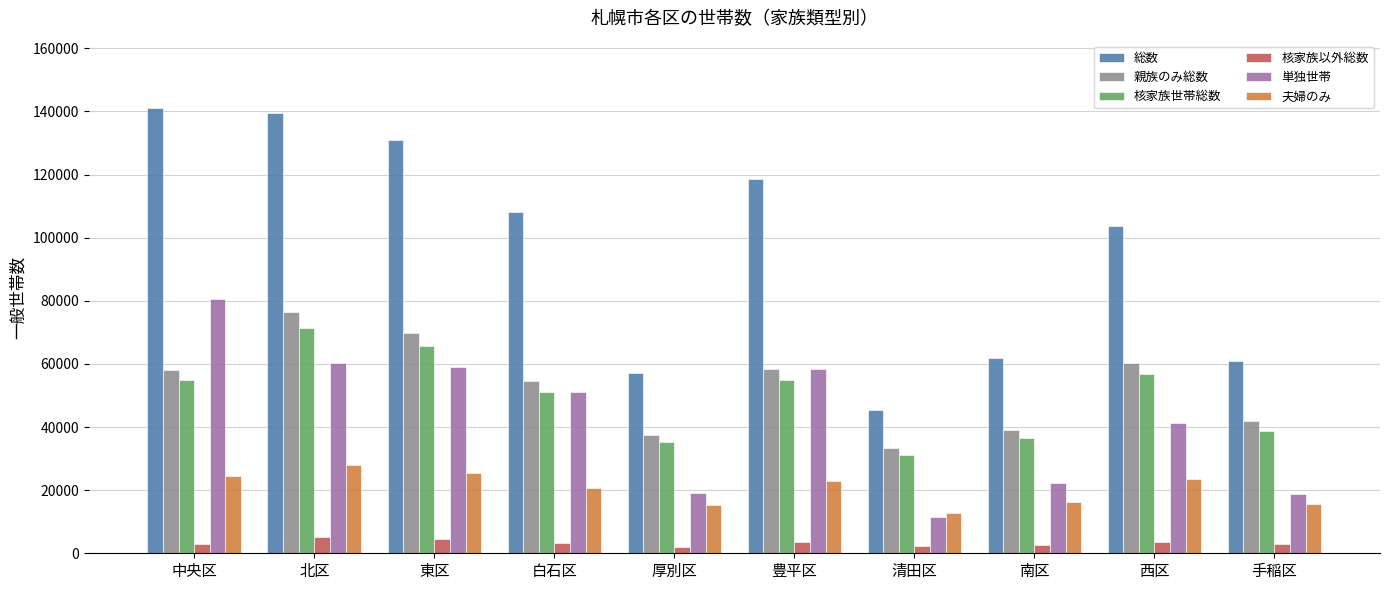

True or false: 親族のみ総数 has a value of 41829 at 手稲区.

True